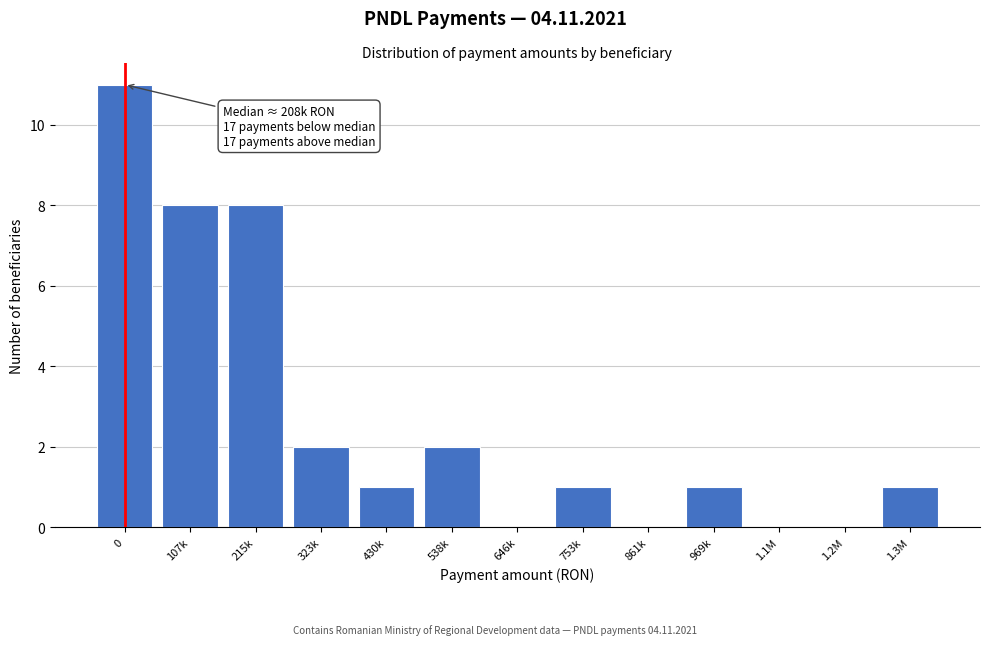

Reading left to right, what are all the values shown in this chart?

0=11	107k=8	215k=8	323k=2	430k=1	538k=2	646k=0	753k=1	861k=0	969k=1	1.1M=0	1.2M=0	1.3M=1